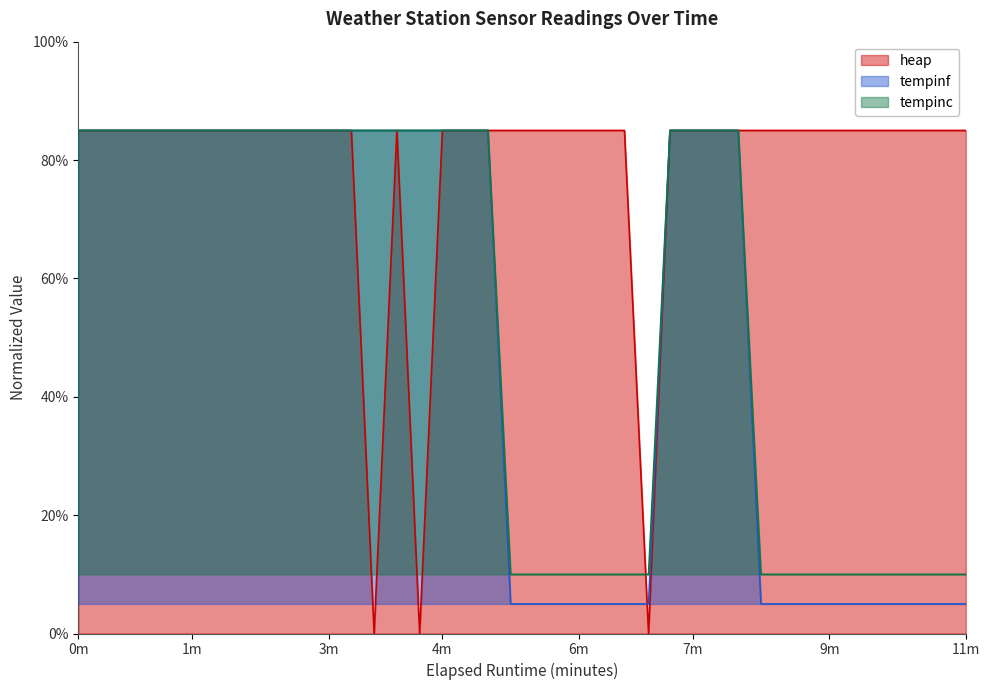

At how many categories does at least one series exceed 0?

40